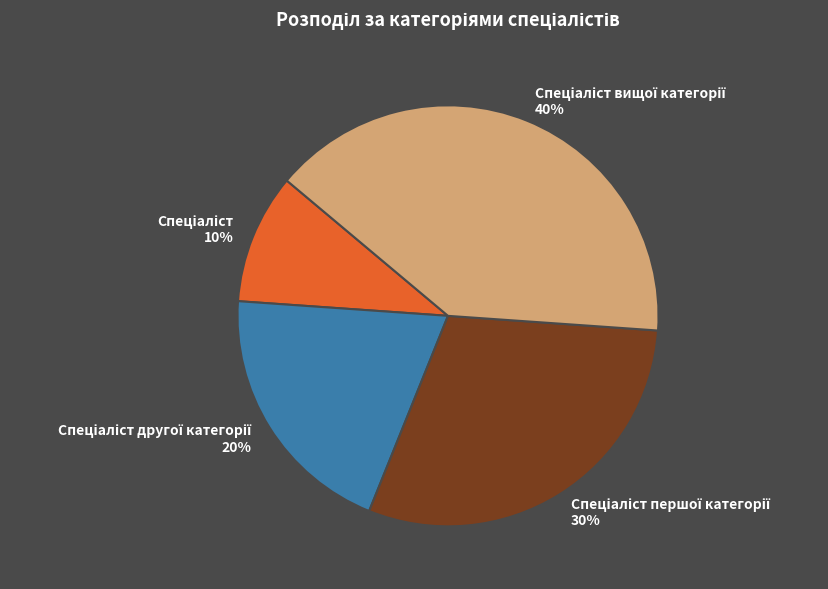

To the nearest percent, what is the difference between the largest and smallest slice percentages?

30%